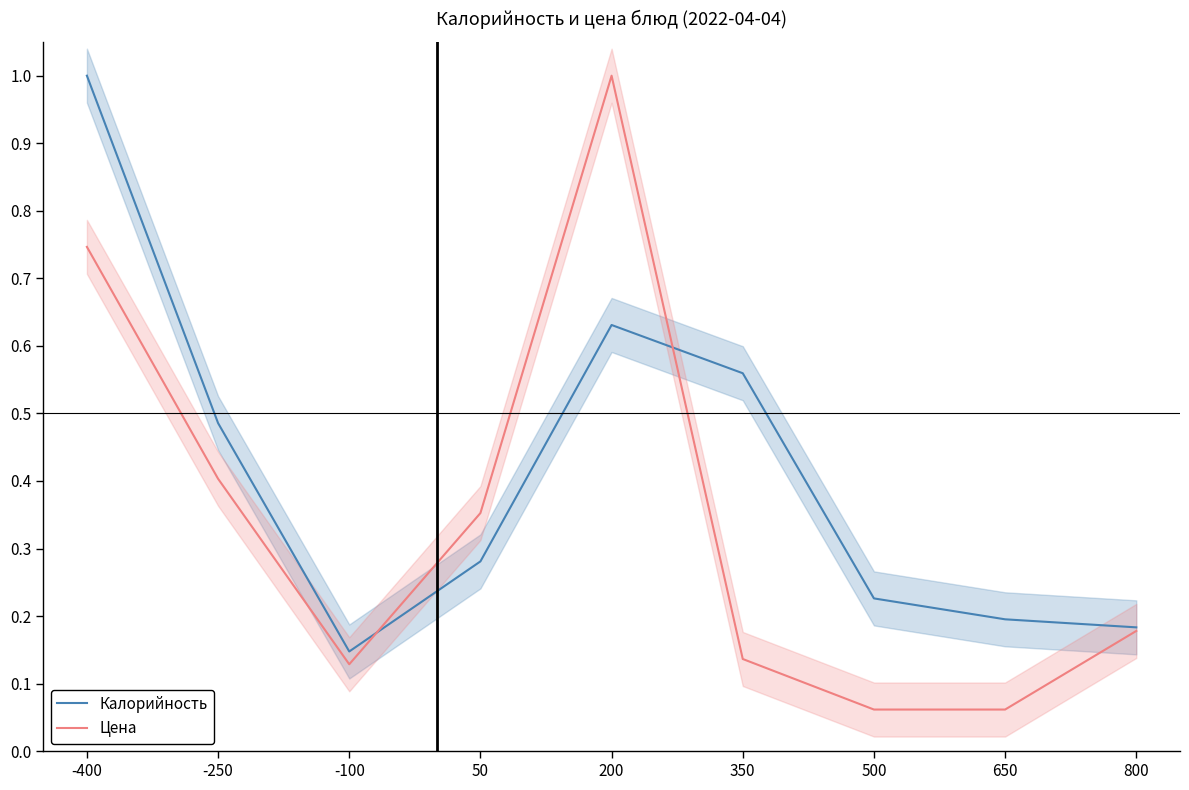

What is the average value of the Калорийность series?

0.4